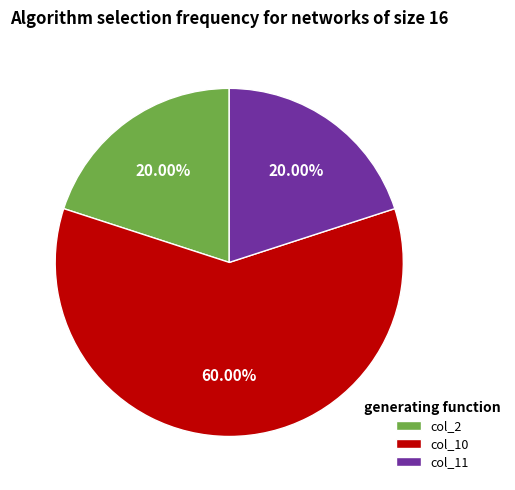

How many segments does this pie chart have?

3